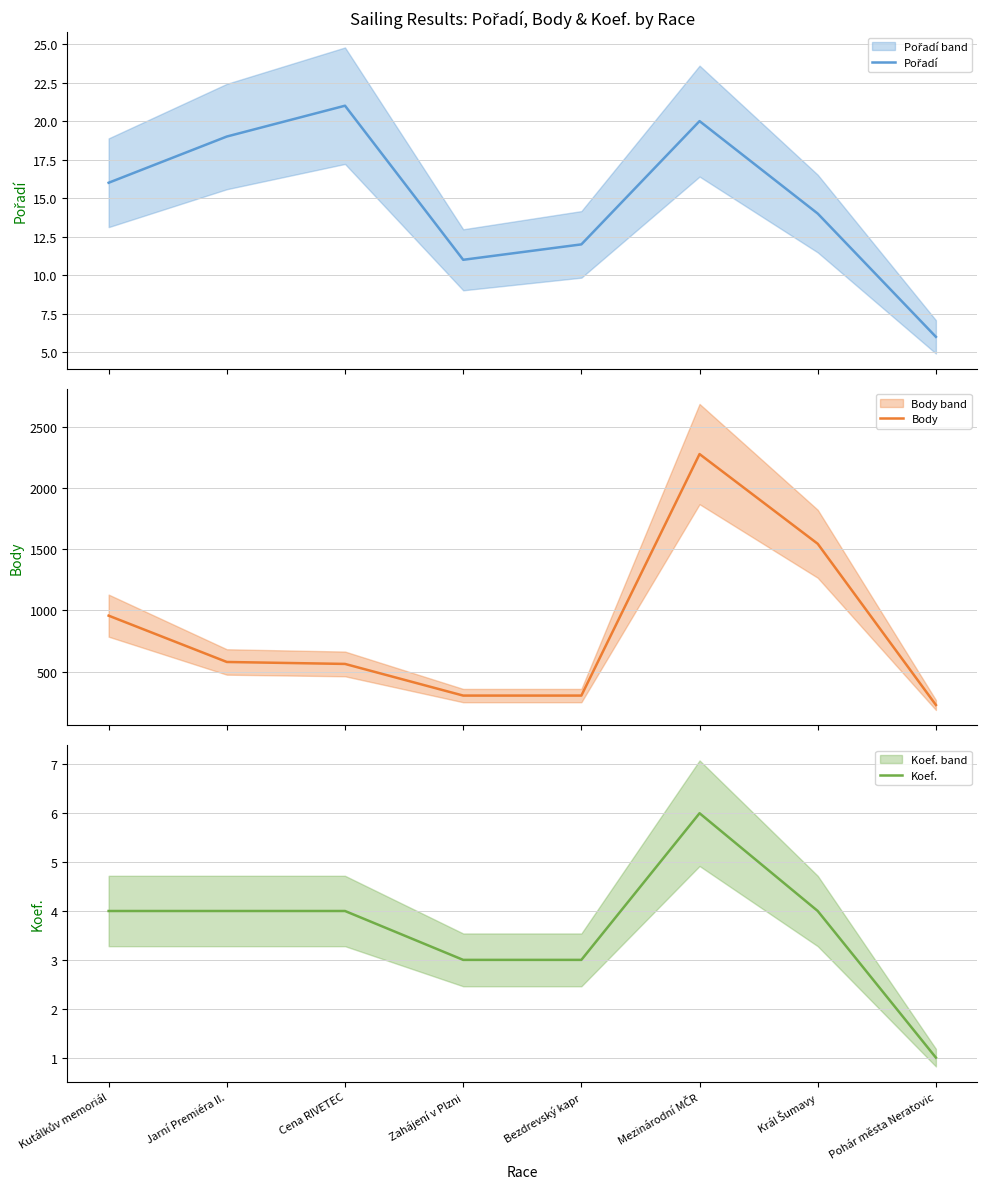

At which label does Koef. reach its minimum?

Pohár města Neratovic